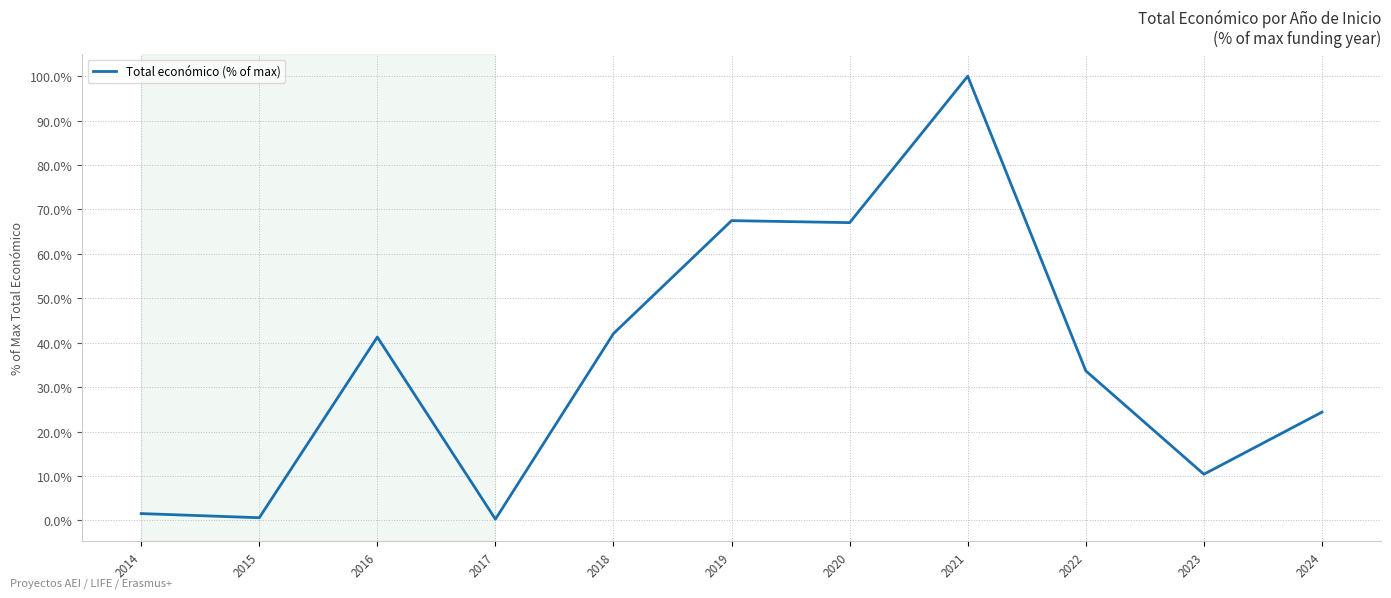

The chart shows a value of 67.0 at 2020. True or false?

True